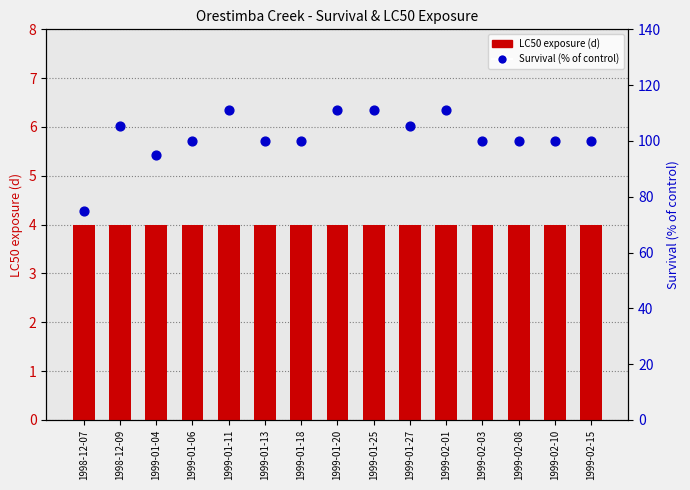

Which series has the widest spread of Y values?

Survival (% of control)